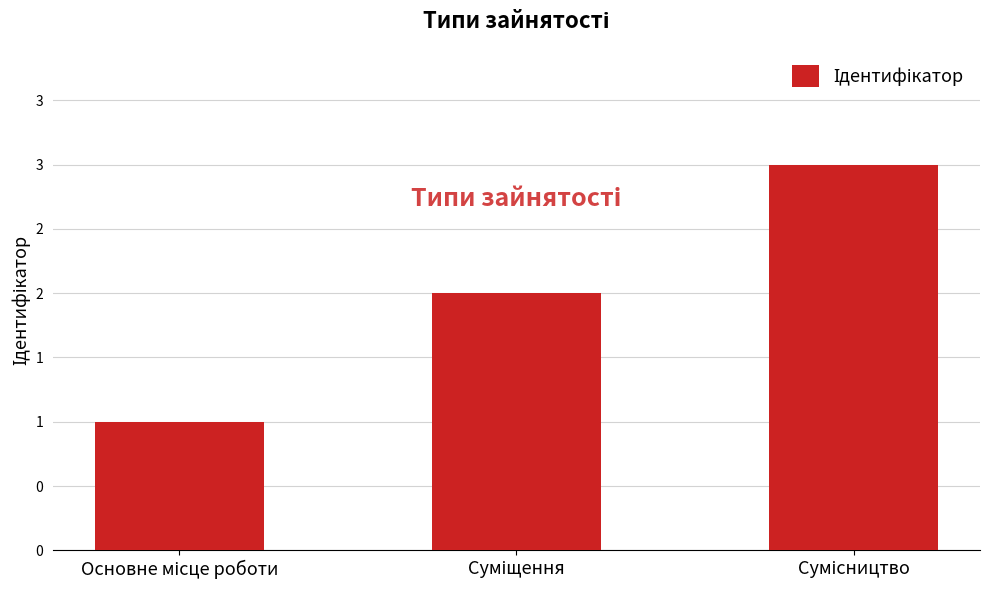

The value at Основне місце роботи is 1. True or false?

False